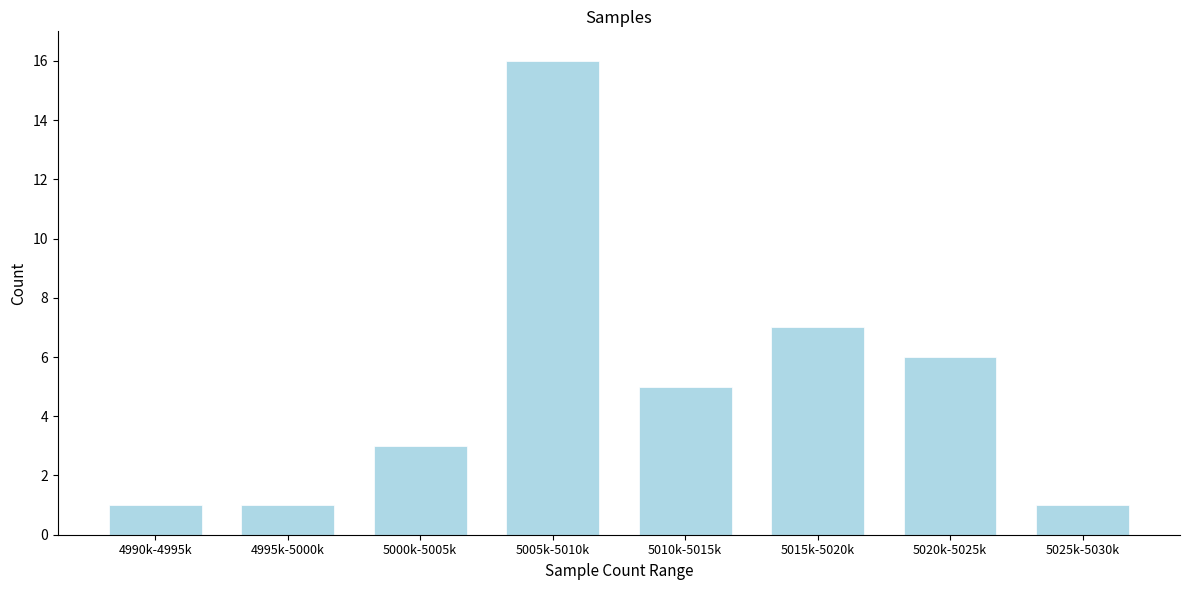

Reading right to left, list all the values displayed in this chart.

1	6	7	5	16	3	1	1